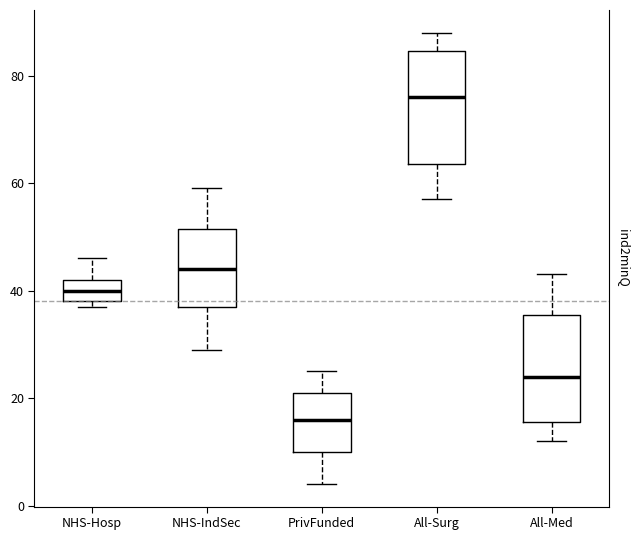

Which box has the highest median line?

All-Surg